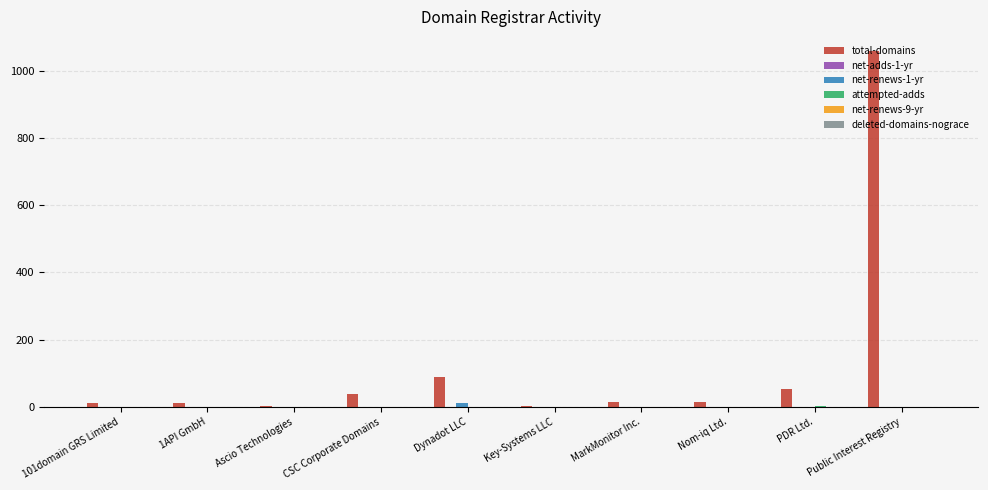

Which series has the largest total across all categories?

total-domains